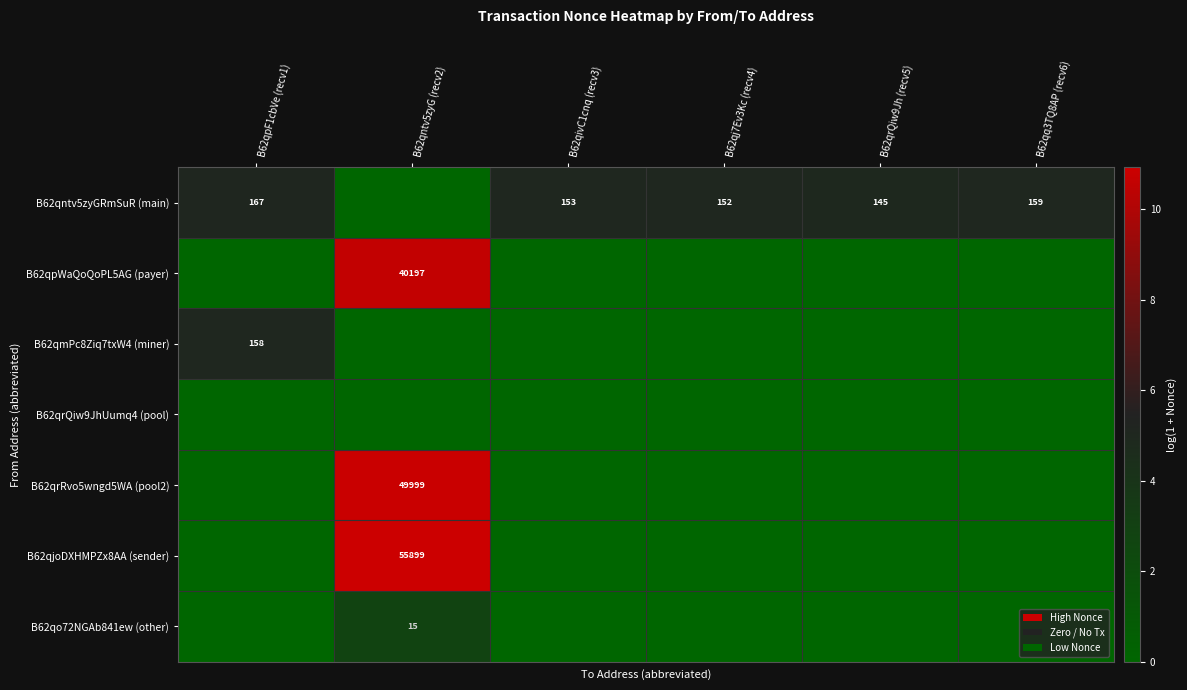

Is the value of B62qo72NGAb841ew (other) at B62qntv5zyG (recv2) greater than the value of B62qjoDXHMPZx8AA (sender) at B62qntv5zyG (recv2)?

No